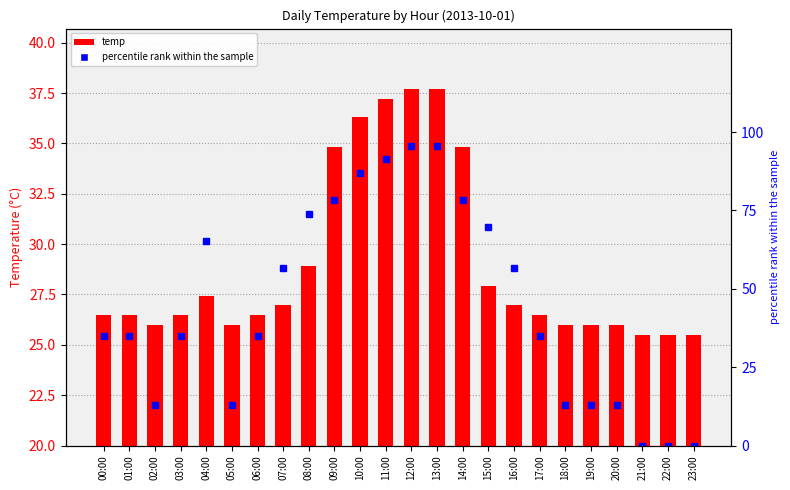

Is it true that percentile rank within the sample equals 152.6 at 12:00?

False